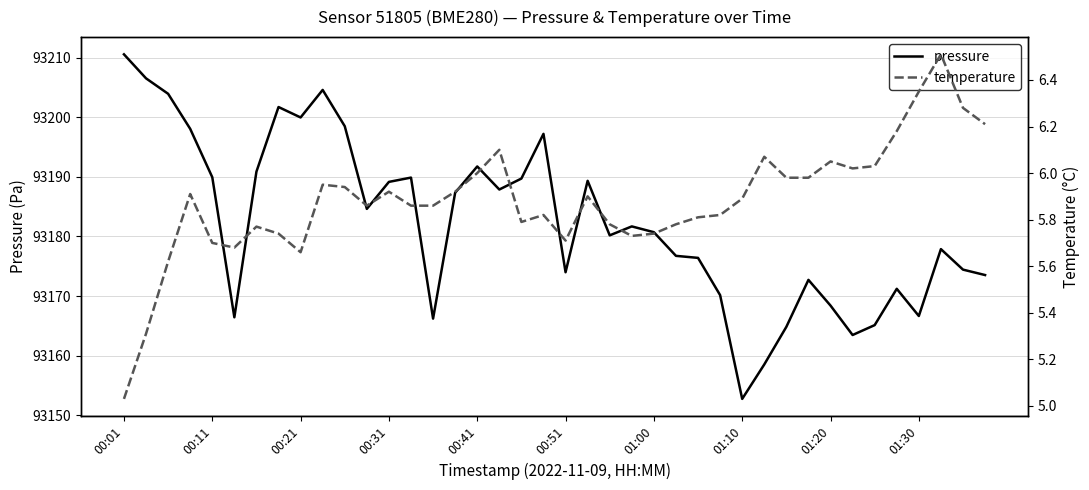

Is it true that pressure equals 130080.9 at 34?

False